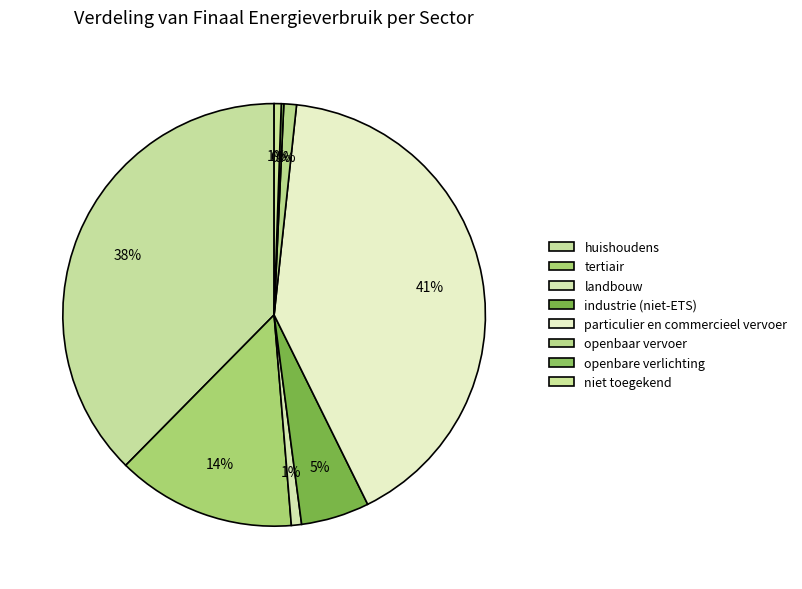

What is the largest slice in the pie chart?

particulier en commercieel vervoer